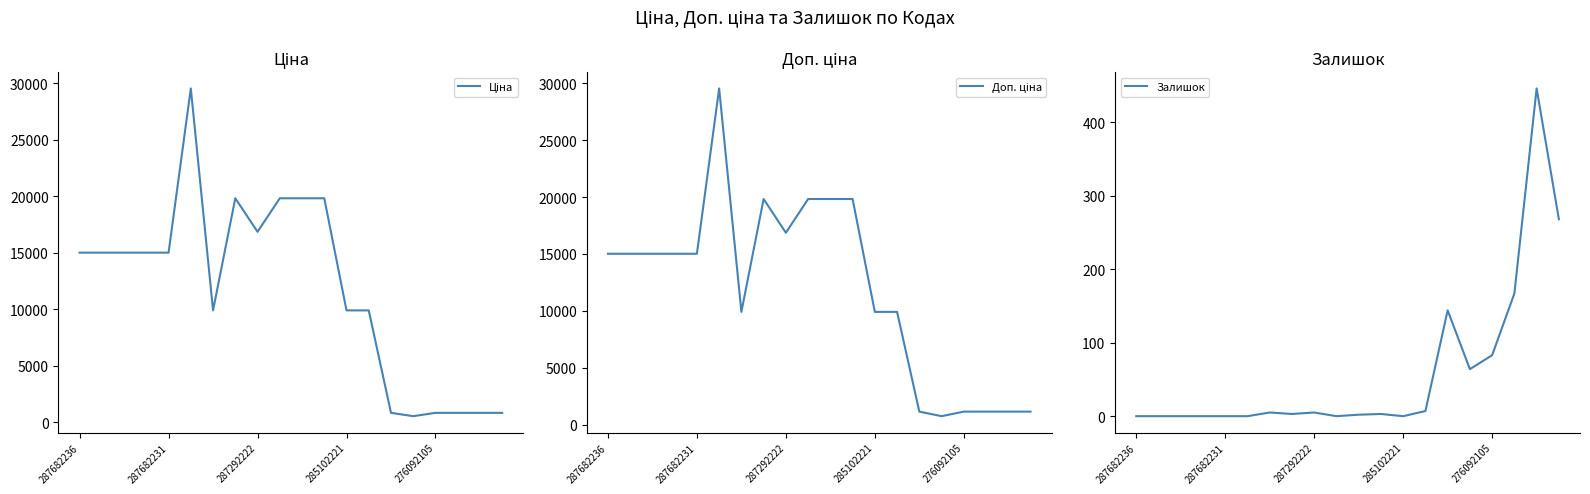

What is the value of the Доп. ціна point at the 16th from the left?

742.0